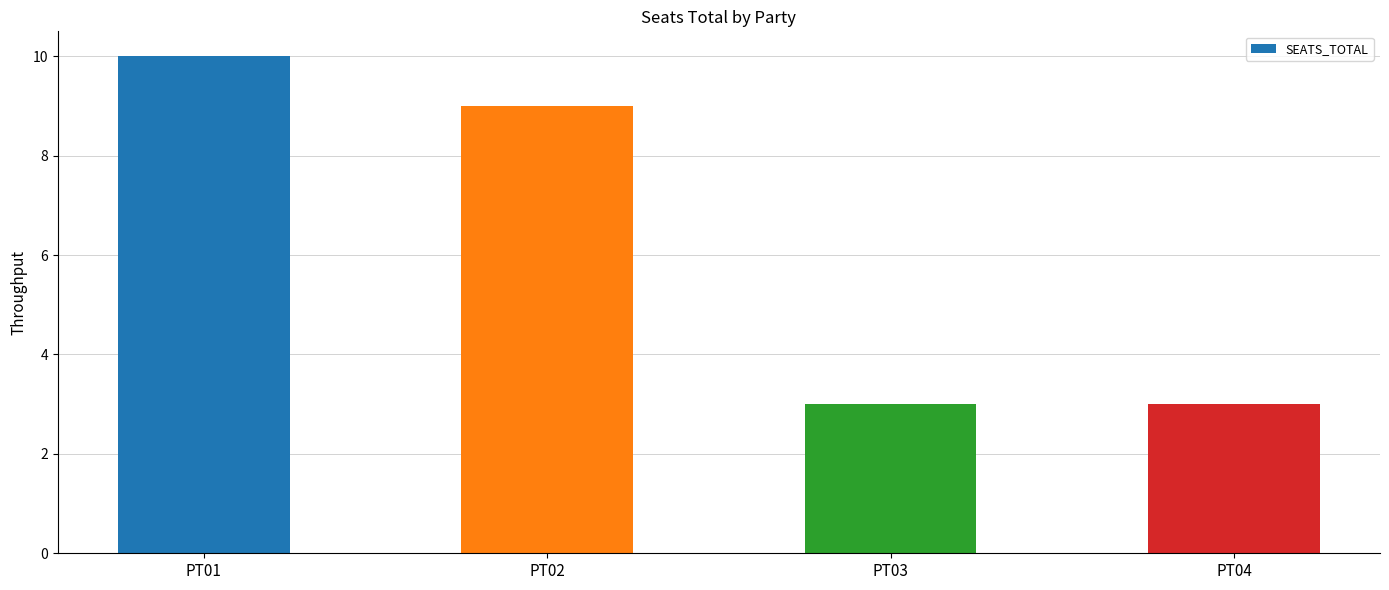

What is the average value?

6